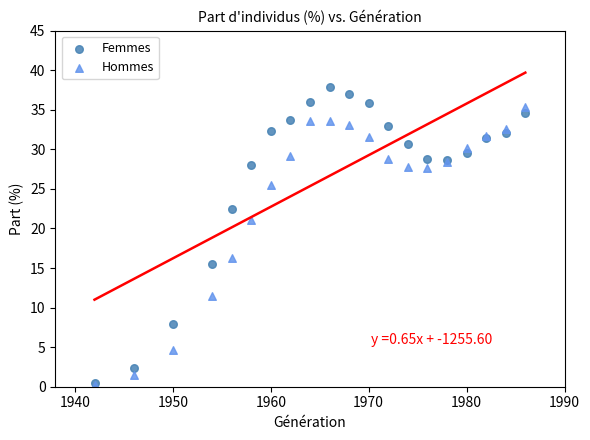

What are all the series names shown in the legend?

Femmes, Hommes